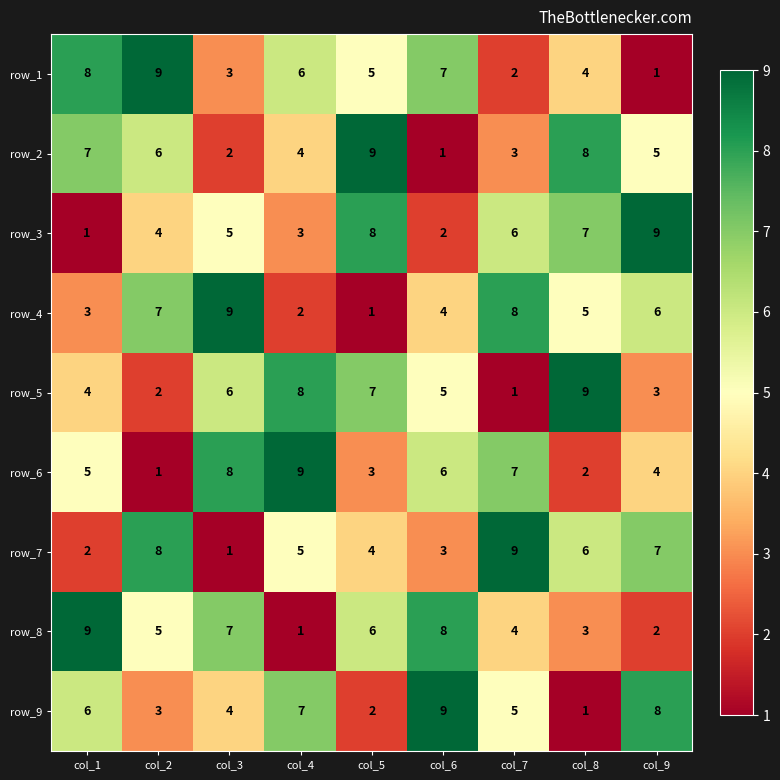

What is the difference between the highest and lowest values at col_8?

8